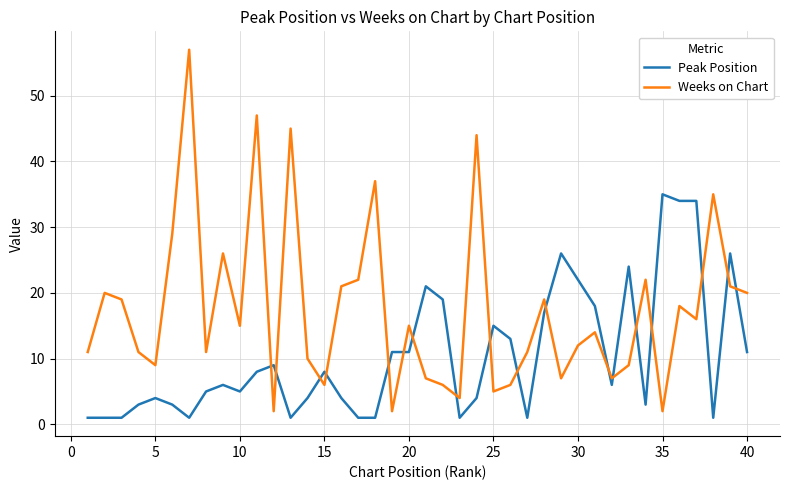

Which series ends up on top after the final intersection of Peak Position and Weeks on Chart?

Weeks on Chart